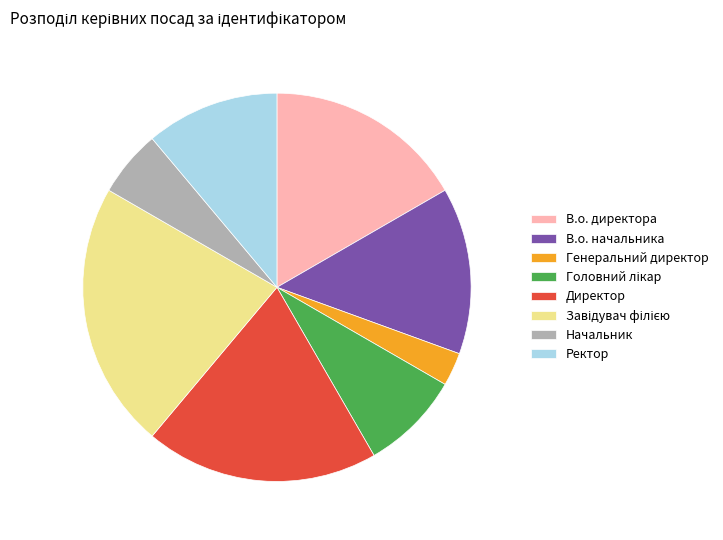

What is the smallest slice in the pie chart?

Генеральний директор